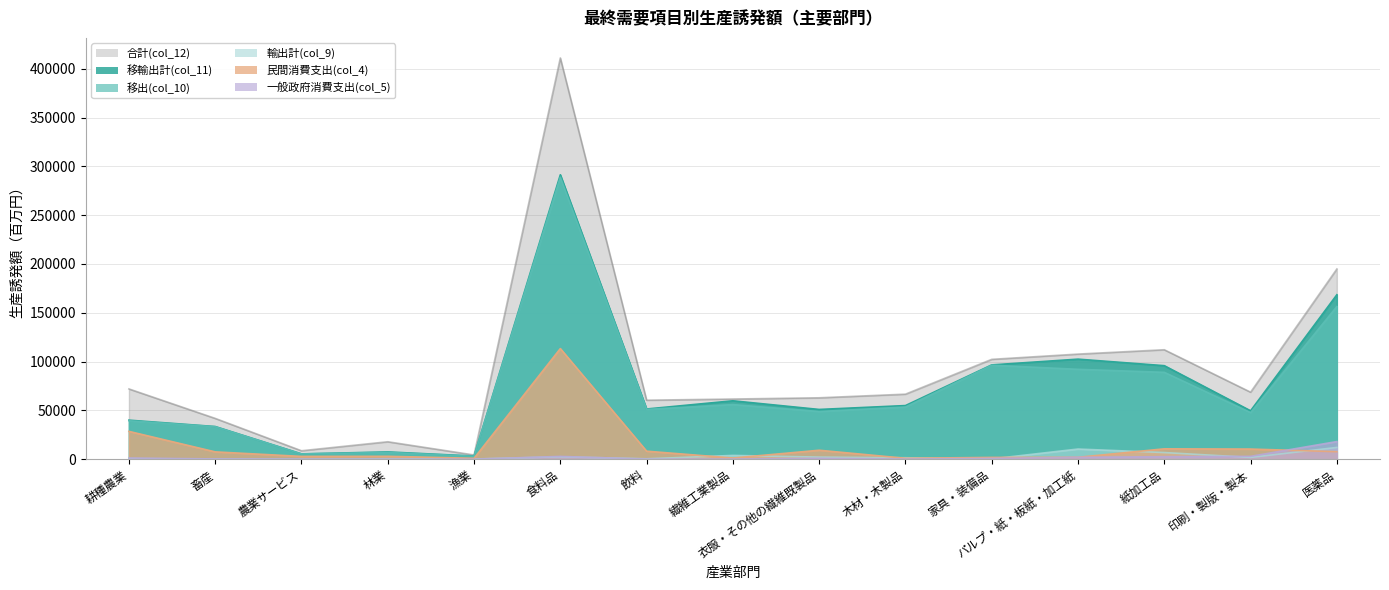

How many distinct data groups are displayed?

6